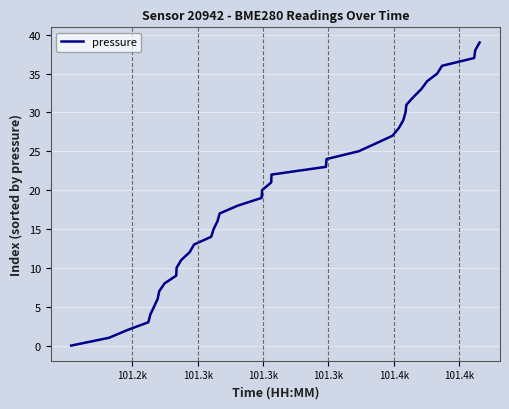

Reading right to left, transcribe all the data shown in this chart.

39	38	37	36	35	34	33	32	31	30	29	28	27	26	25	24	23	22	21	20	19	18	17	16	15	14	13	12	11	10	9	8	7	6	5	4	3	2	1	0